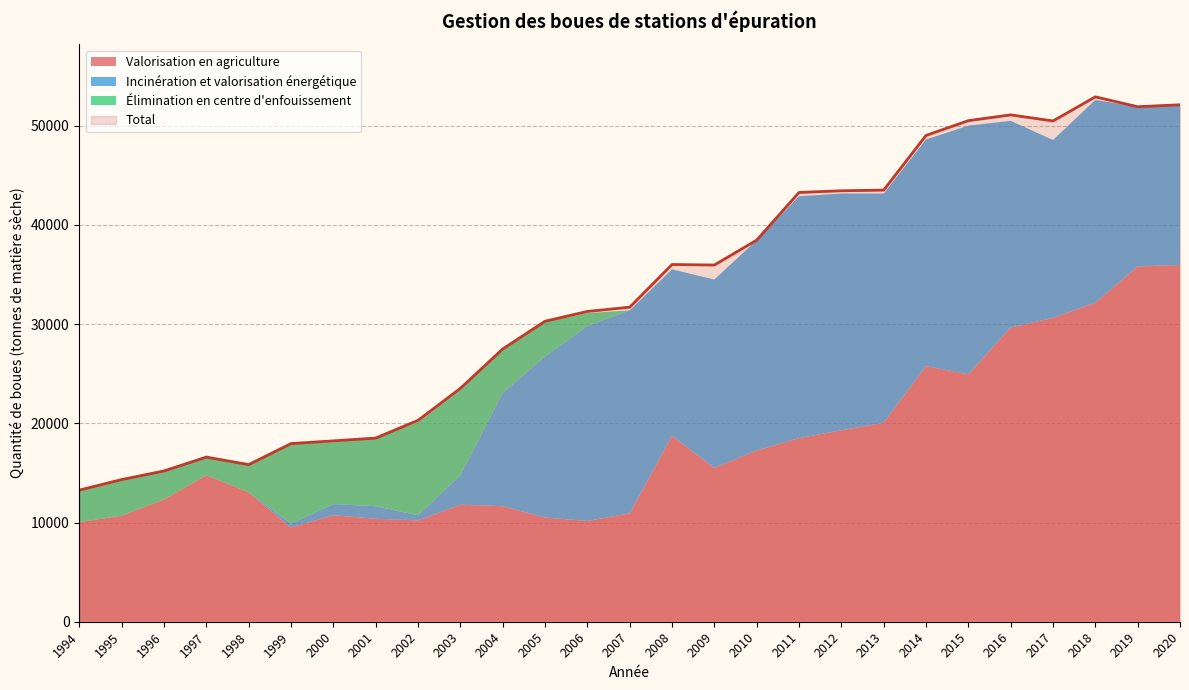

What is the difference between the Valorisation en agriculture values at 2002 and 2009?

5293.0